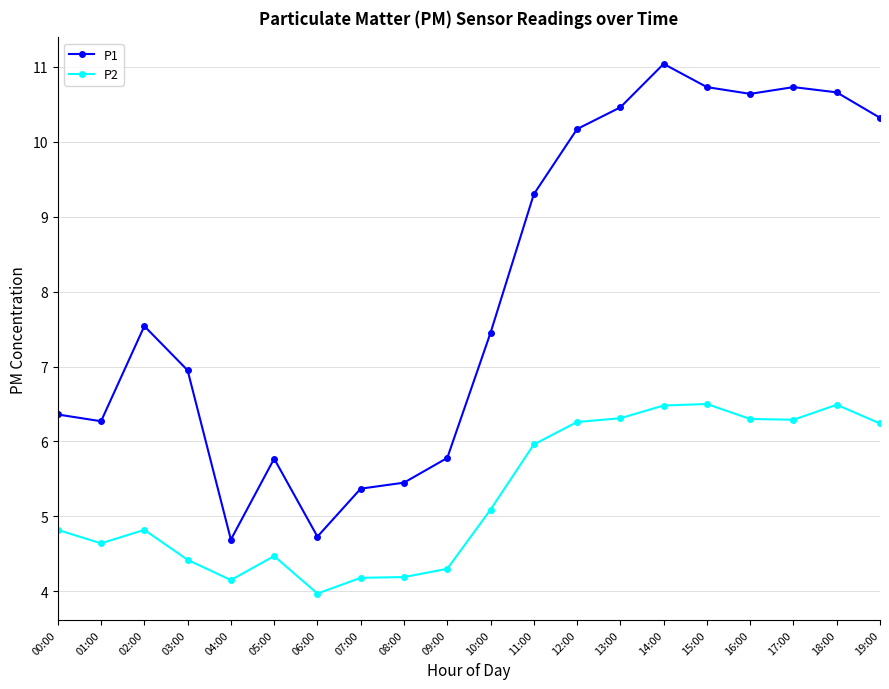

What is the sum of all P1 values?

160.4